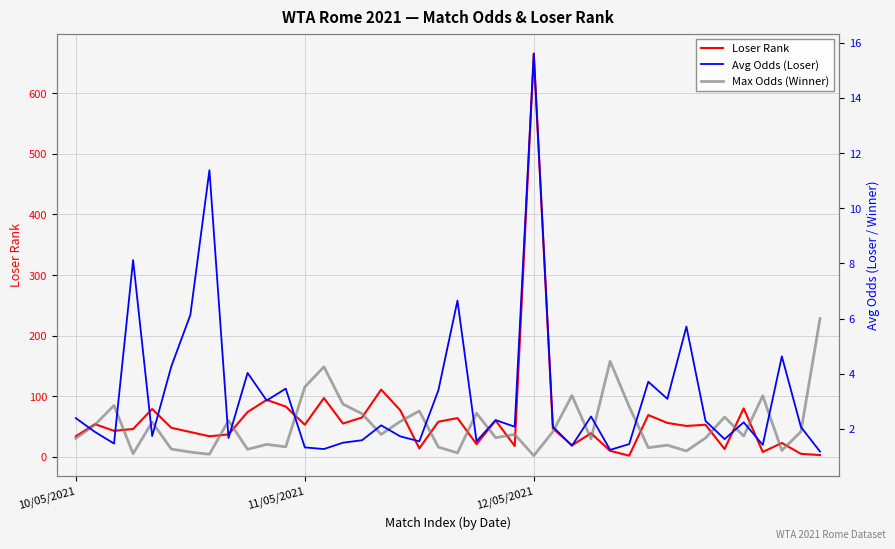

Reading left to right, list all the values displayed in this chart.

Loser Rank: 34.0	54.0	43.0	46.0	79.0	48.0	41.0	34.0	37.0	74.0	94.0	83.0	53.0	97.0	55.0	65.0	111.0	77.0	14.0	58.0	64.0	21.0	60.0	18.0	665.0	47.0	19.0	39.0	10.0	2.0	69.0	56.0	51.0	53.0	13.0	80.0	8.0	23.0	5.0	3.0
Avg Odds (Loser): 2.4	1.9	1.5	8.1	1.7	4.3	6.1	11.4	1.7	4.0	3.0	3.5	1.3	1.3	1.5	1.6	2.1	1.7	1.6	3.4	6.7	1.6	2.3	2.1	15.6	2.1	1.4	2.5	1.2	1.4	3.7	3.1	5.7	2.3	1.6	2.2	1.4	4.6	2.1	1.2
Max Odds (Winner): 1.7	2.1	2.9	1.1	2.2	1.3	1.2	1.1	2.3	1.3	1.4	1.4	3.5	4.2	2.9	2.5	1.8	2.3	2.6	1.3	1.1	2.6	1.7	1.8	1.0	1.9	3.2	1.6	4.5	2.8	1.3	1.4	1.2	1.7	2.4	1.7	3.2	1.2	1.9	6.0